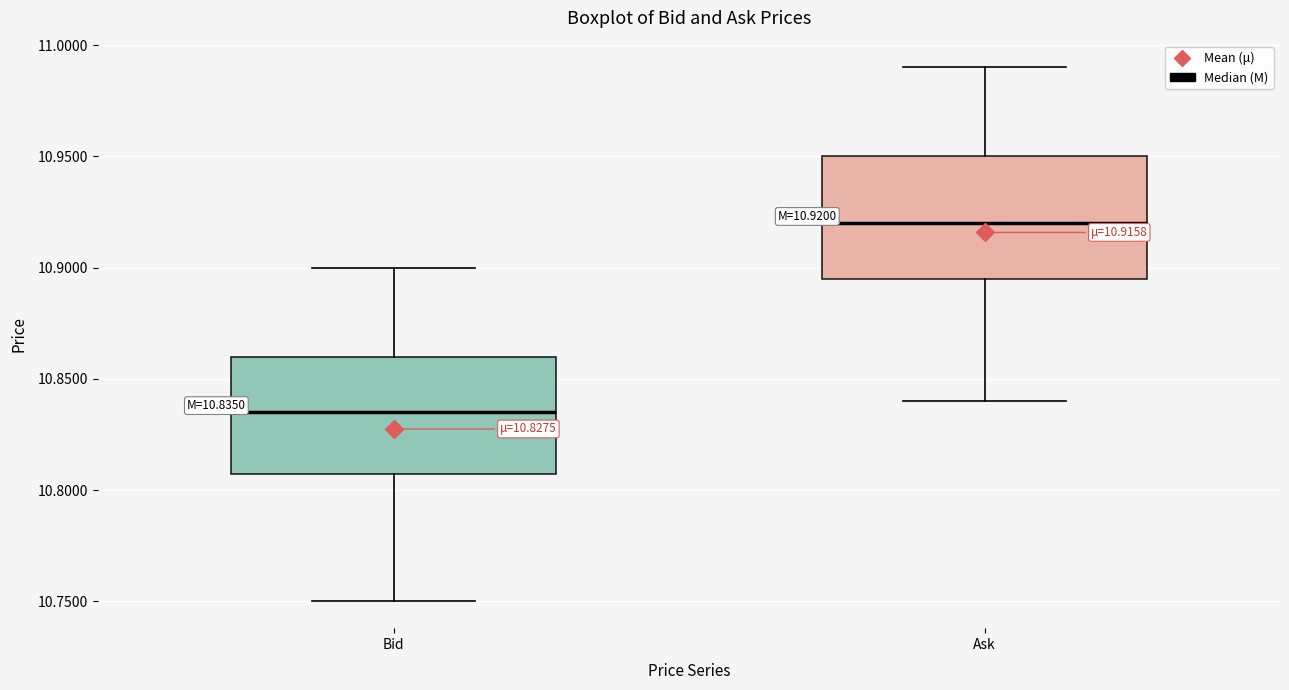

Which box's median line is the lowest?

Bid